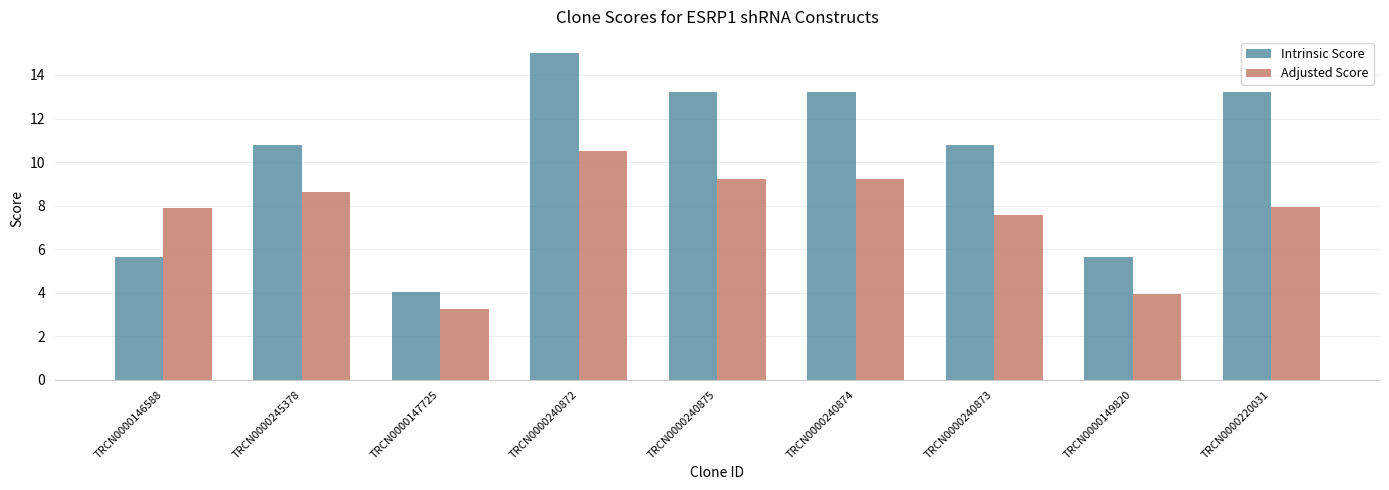

Where does the Intrinsic Score series first go above 10?

TRCN0000245378